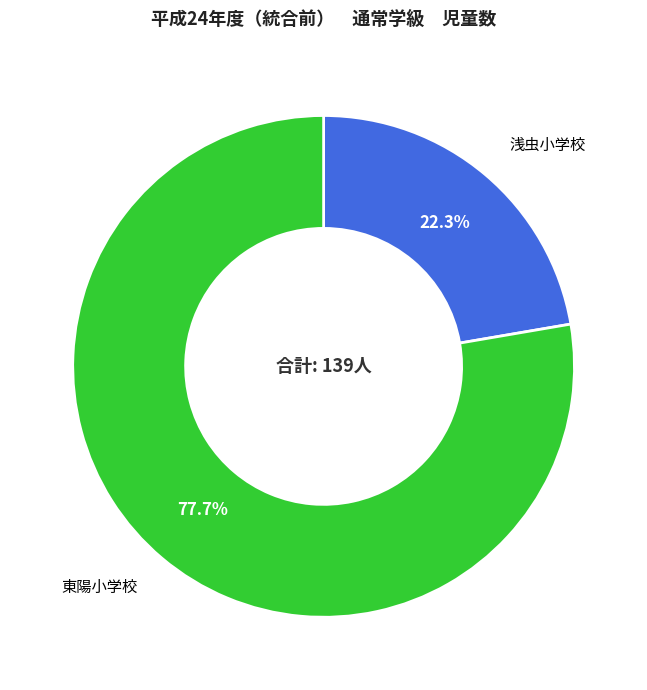

Which slice is the smallest?

浅虫小学校